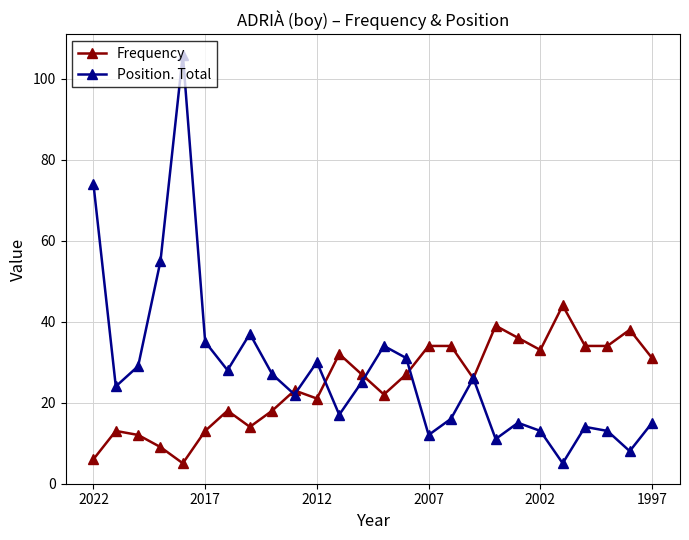

What is the maximum value for Frequency?

44